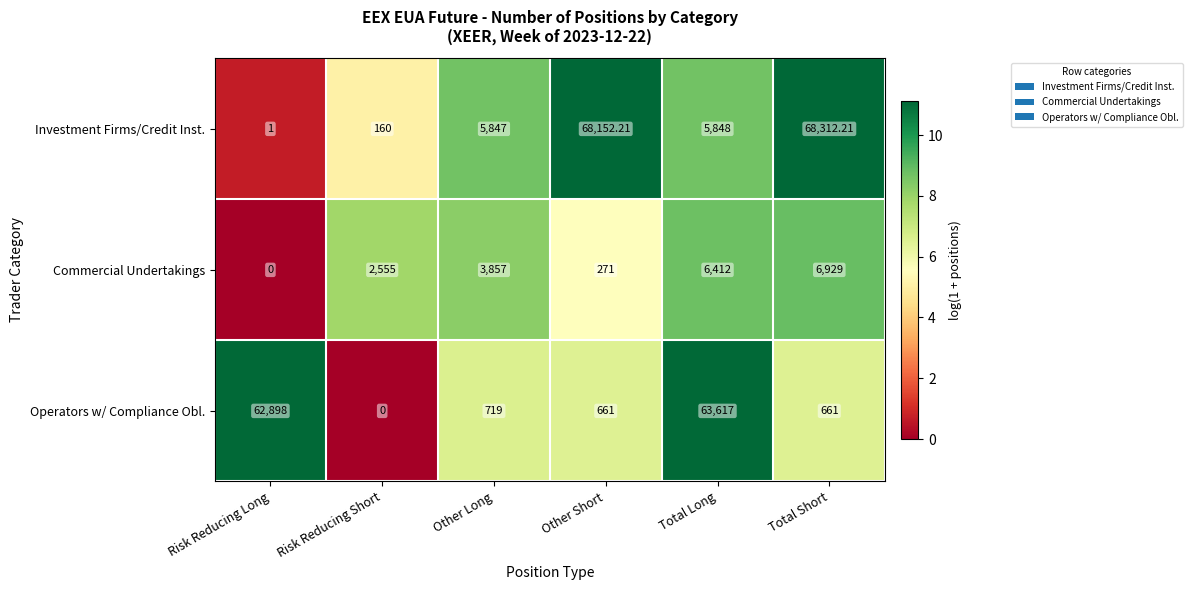

Where does the Investment Firms/Credit Inst. series first go above 5848?

Other Short